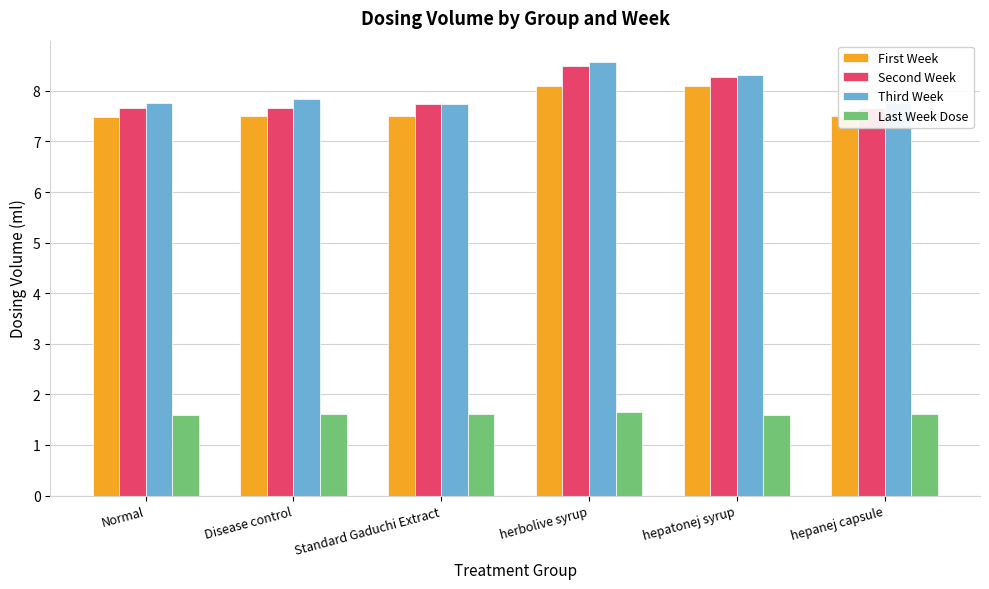

What are all the series names shown in the legend?

First Week, Second Week, Third Week, Last Week Dose